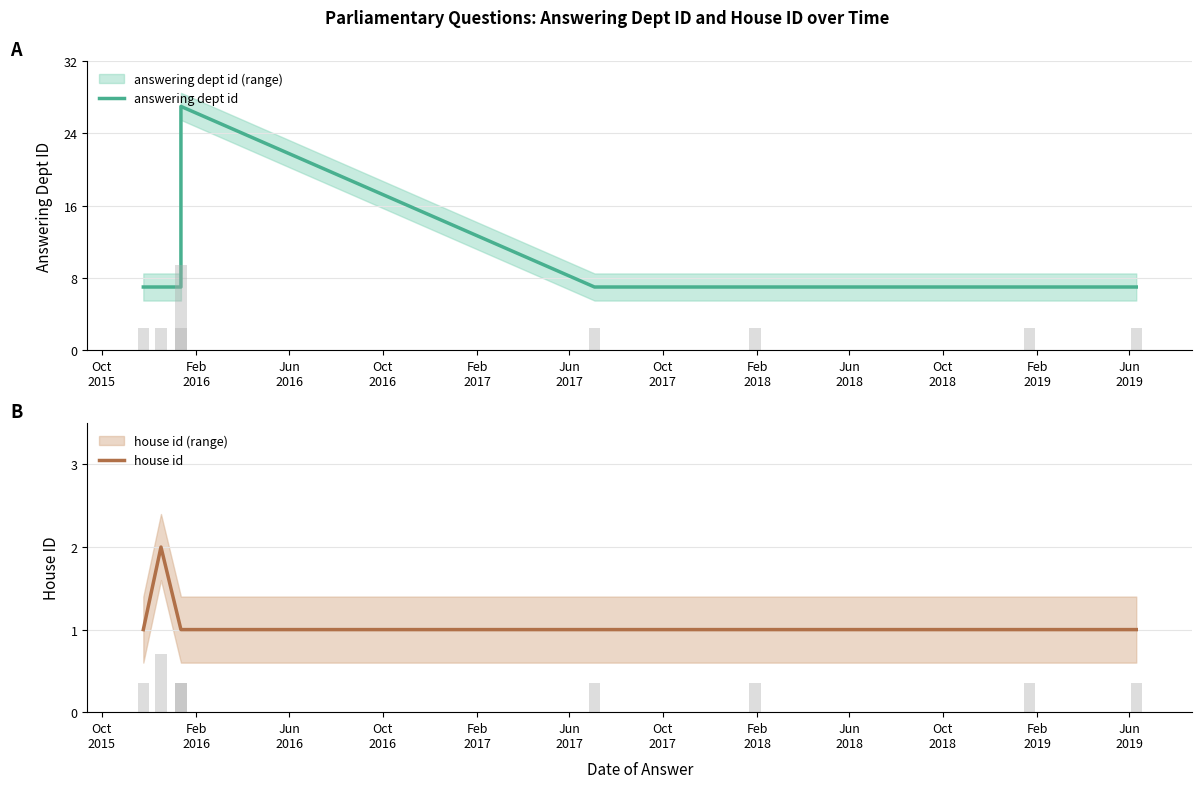

How many categories are shown in the chart?

8